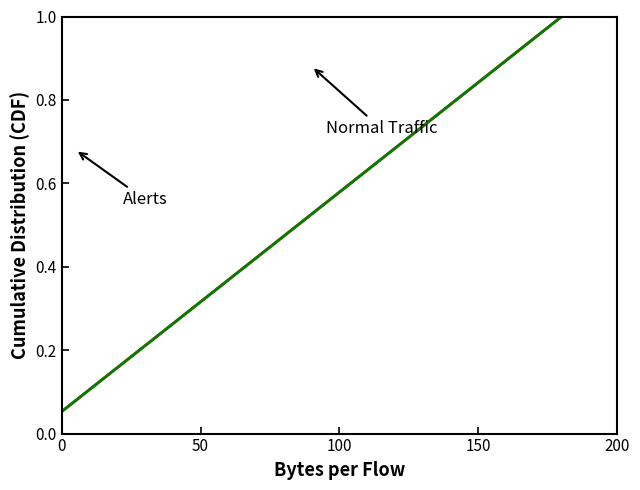

True or false: Alerts and Normal Traffic cross at least once.

False